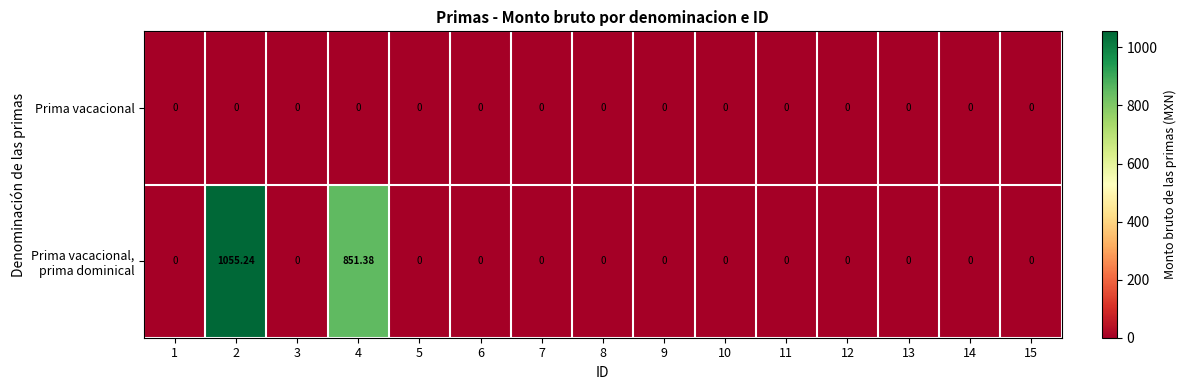

What is the difference between the highest and lowest values at 2?

1055.2